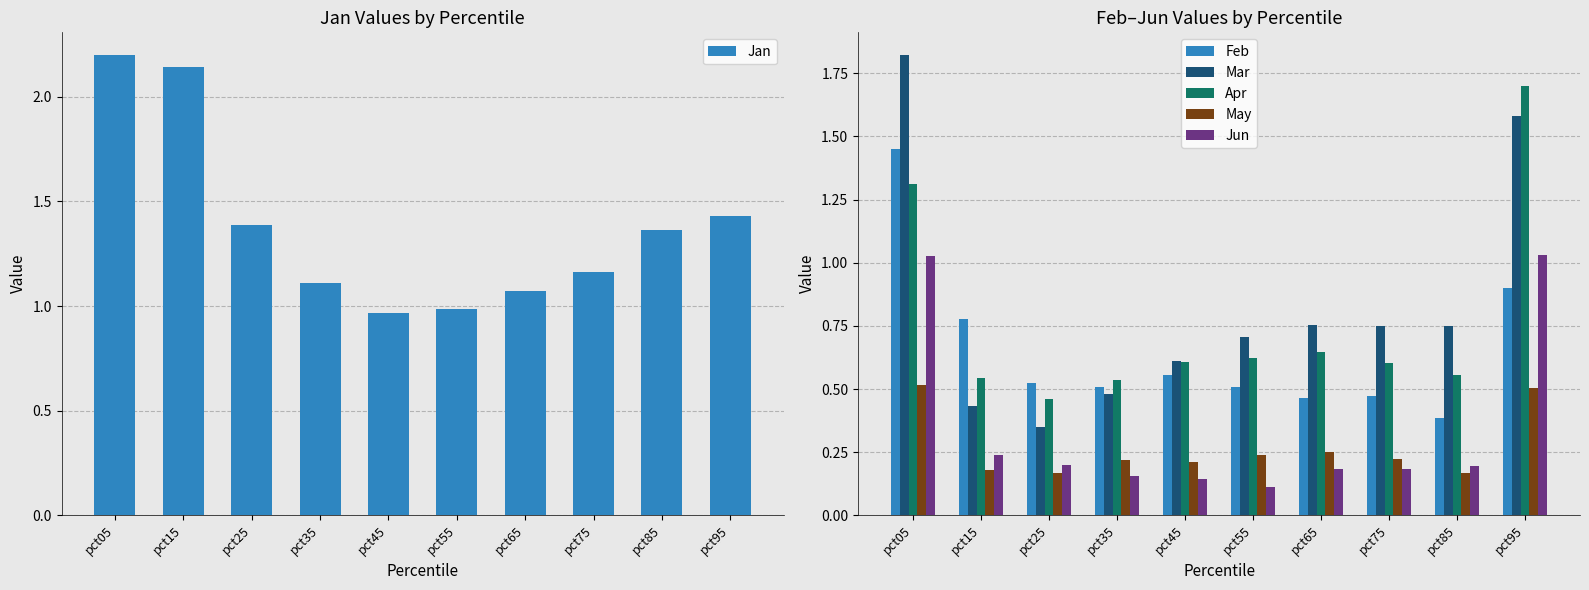

Read the May value at pct95.

0.5